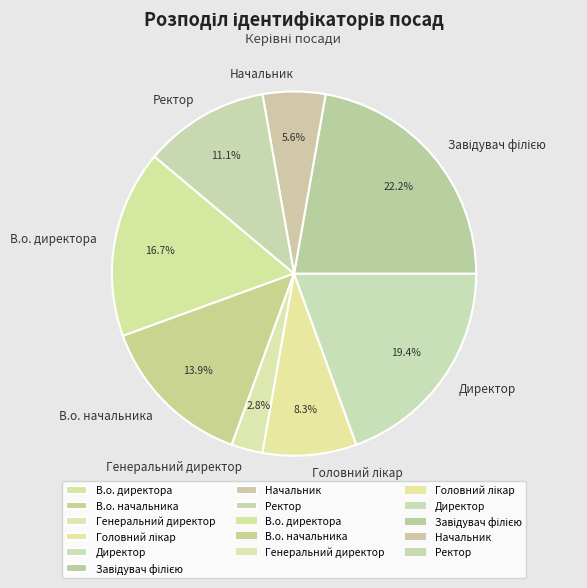

Is it true that Генеральний директор is 3% of the pie?

True